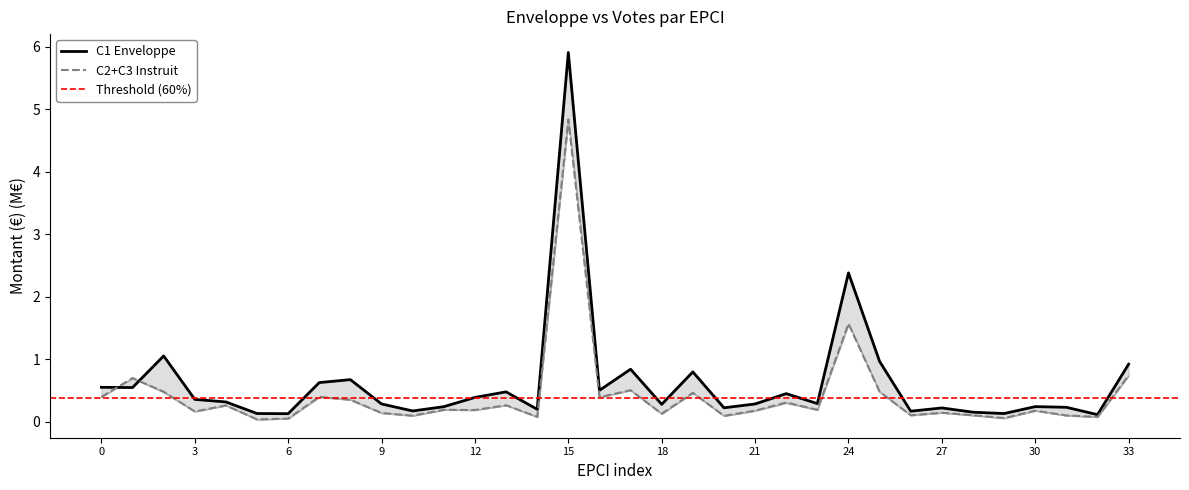

What is the maximum value shown in the chart?

5.9